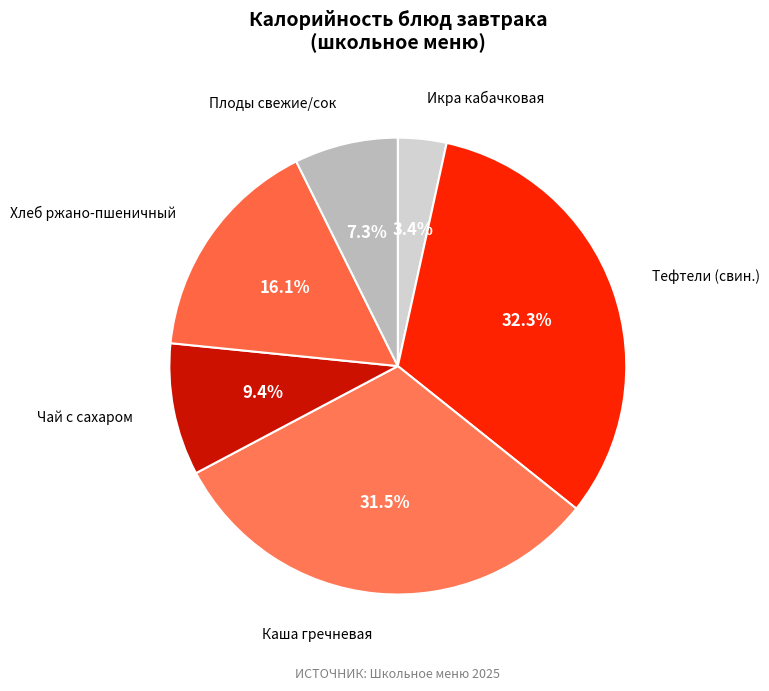

Count the number of slices in the pie.

6